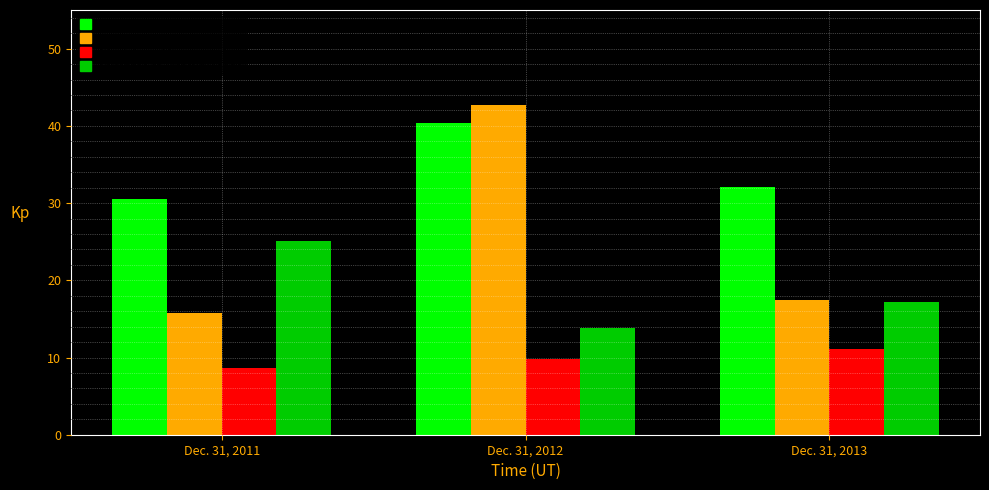

Reading left to right, extract all data points from this chart.

Net Income: 30.5	40.4	32.0
Dividends Paid: 15.7	42.7	17.4
Stock-based Compensation: 8.6	9.8	11.1
Purchase of Treasury Stock: 25.1	13.8	17.2